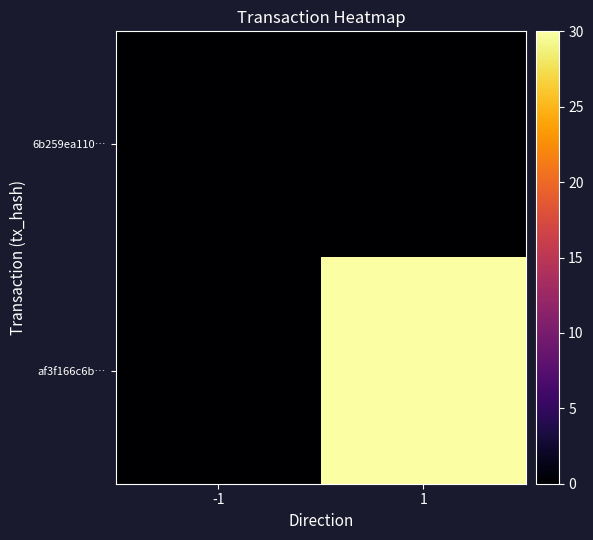

Which series changed the most between -1 and 1?

af3f166c6b…